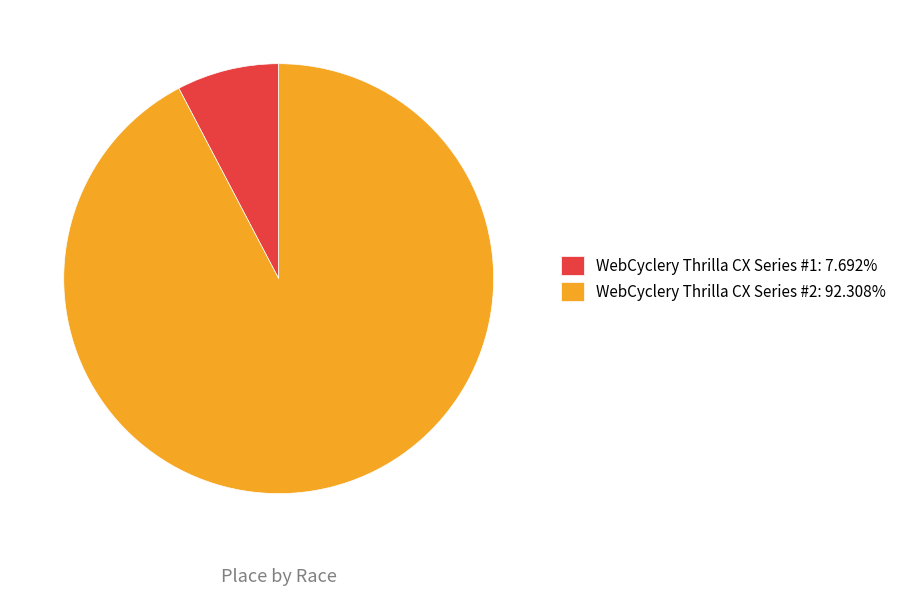

Is the sum of WebCyclery Thrilla CX Series #1 and WebCyclery Thrilla CX Series #2 greater than half?

Yes